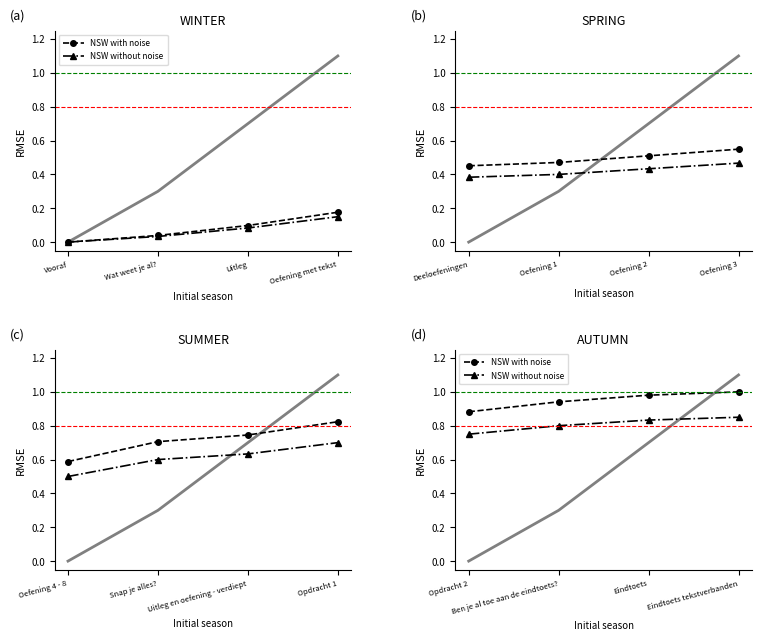

How many lines are shown in the chart?

2